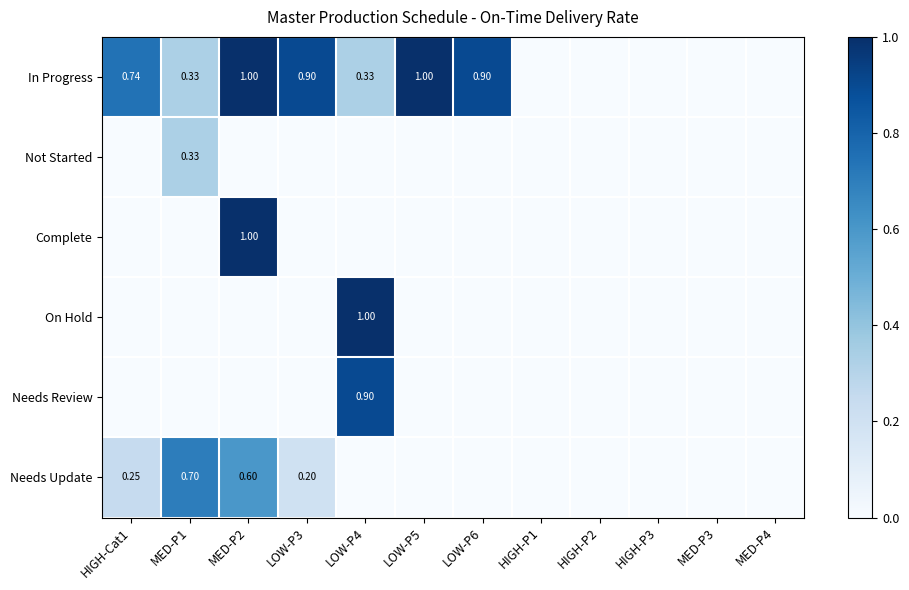

What is the difference between the maximum and minimum values in the Complete series?

1.0